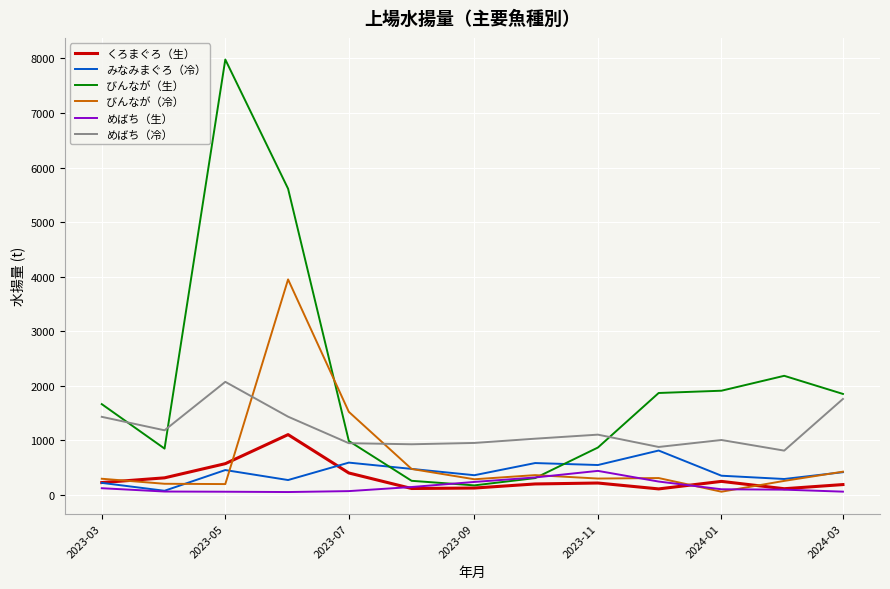

What is the greatest value displayed?

7979.0